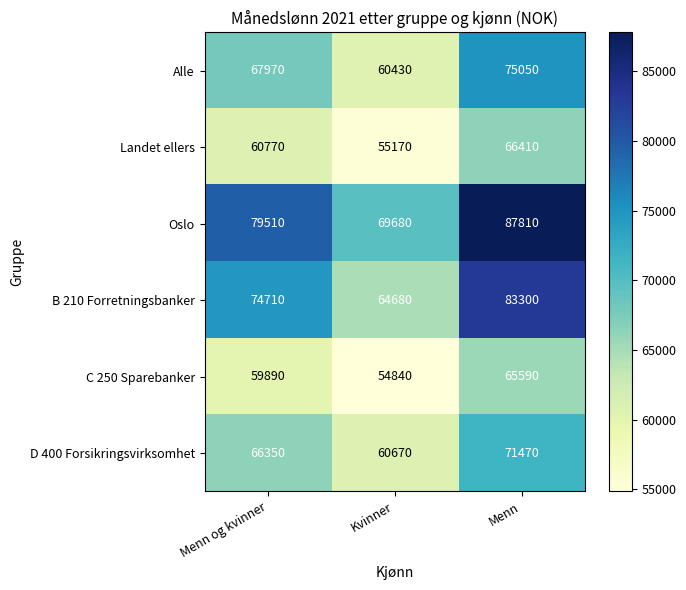

How many C 250 Sparebanker values are between 54840 and 65590?

3